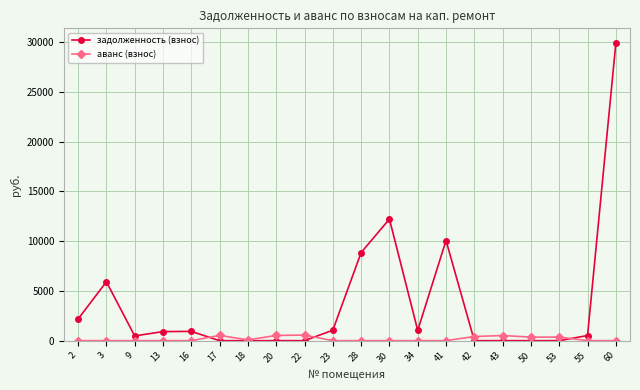

True or false: аванс (взнос) has more than 0 interior local peaks.

True